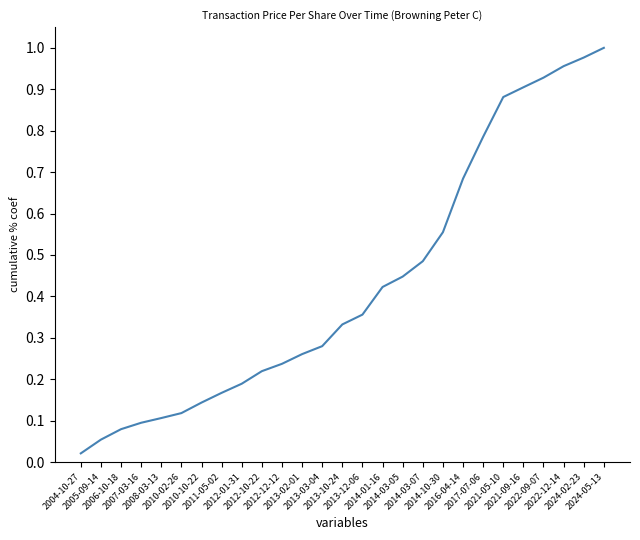

What is the sum of the values at 2013-10-24 and 2013-03-04?

0.6